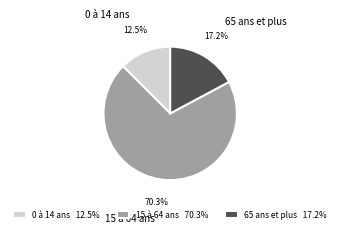

Is 65 ans et plus the majority of the pie?

No